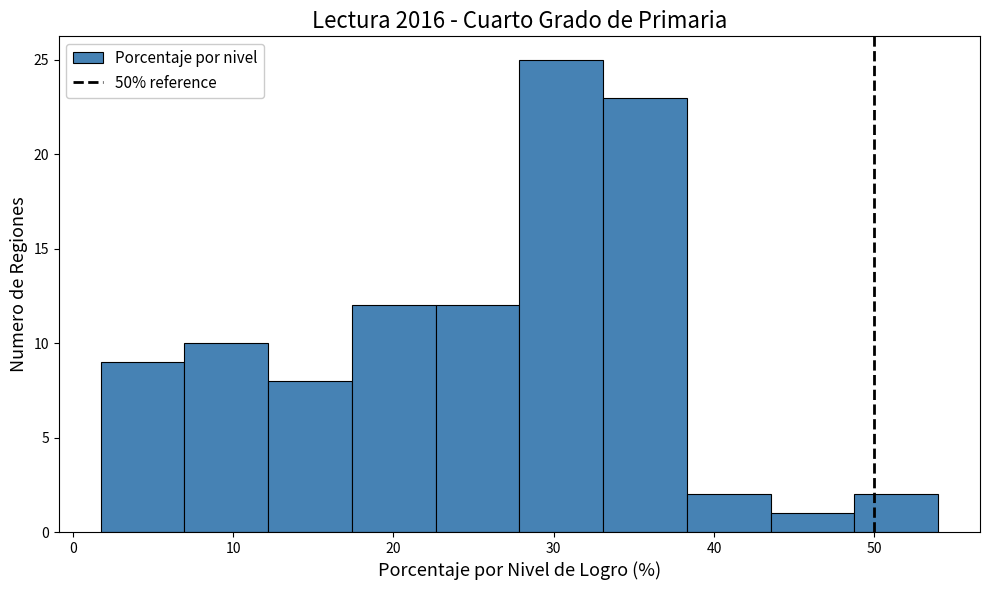

What is the height of the bar covering 33 to 38 on the x-axis? Neither the bar edges nor the heights are printed on the chart, so give them approximately, as read against the axes.

23